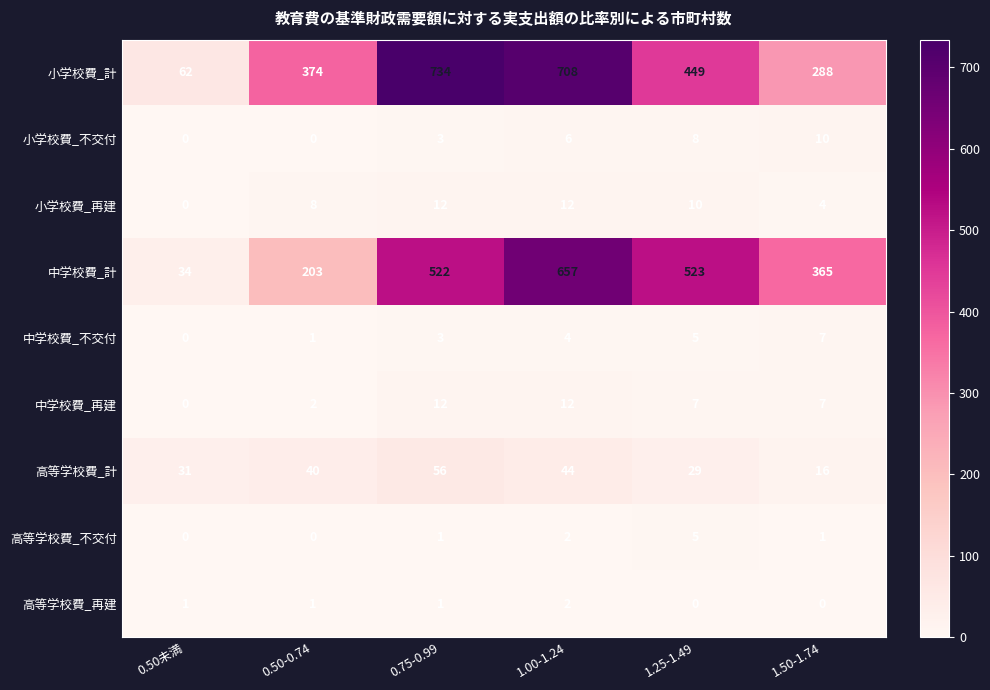

List the labels in order of 中学校費_不交付 value, largest first.

1.50-1.74, 1.25-1.49, 1.00-1.24, 0.75-0.99, 0.50-0.74, 0.50未満